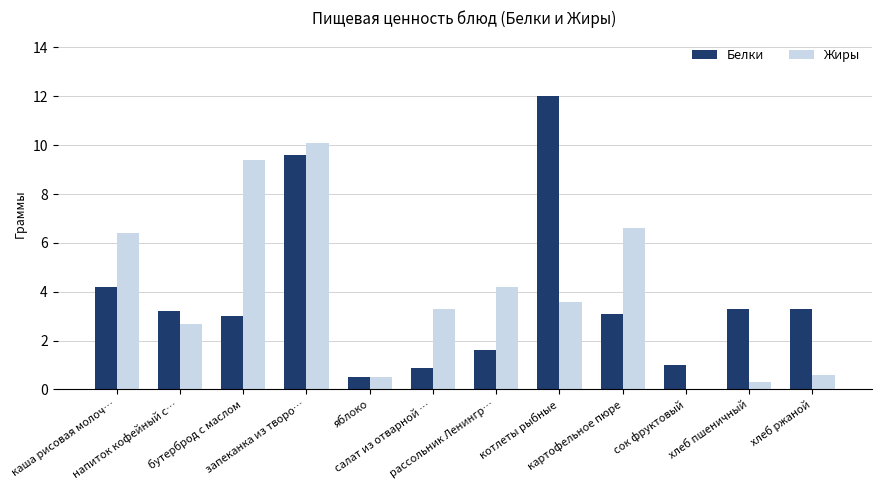

What is the sum of all Белки values?

45.7